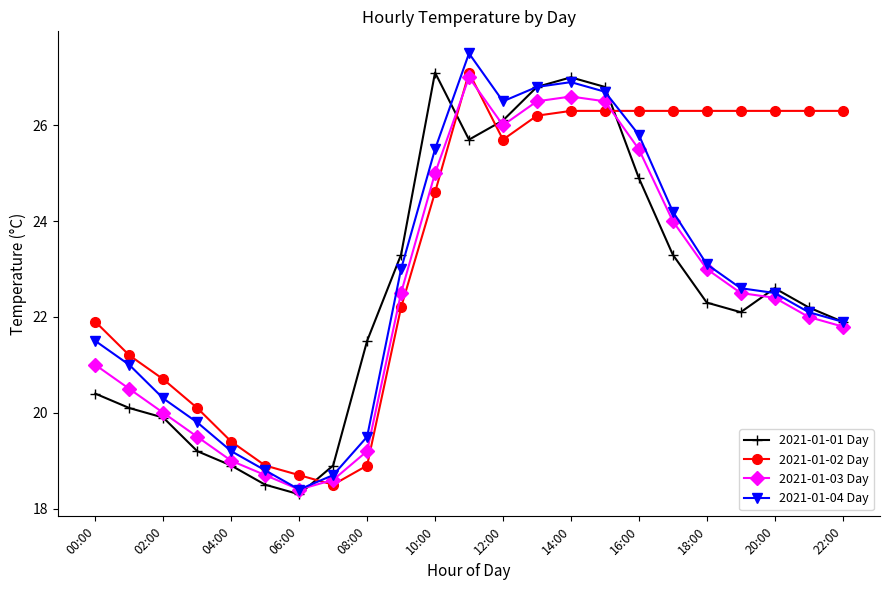

Does the chart display data point markers on the line(s)?

Yes